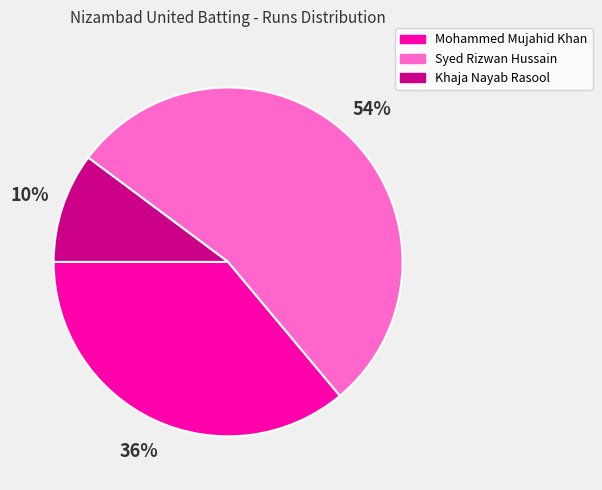

Count the number of slices in the pie.

3